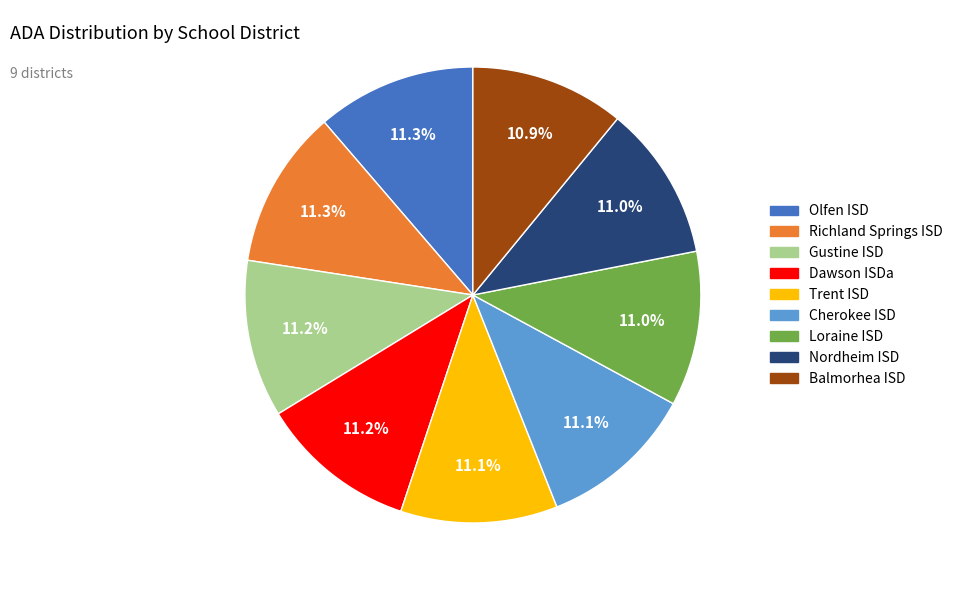

Do Trent ISD and Loraine ISD together represent more than half of the pie?

No